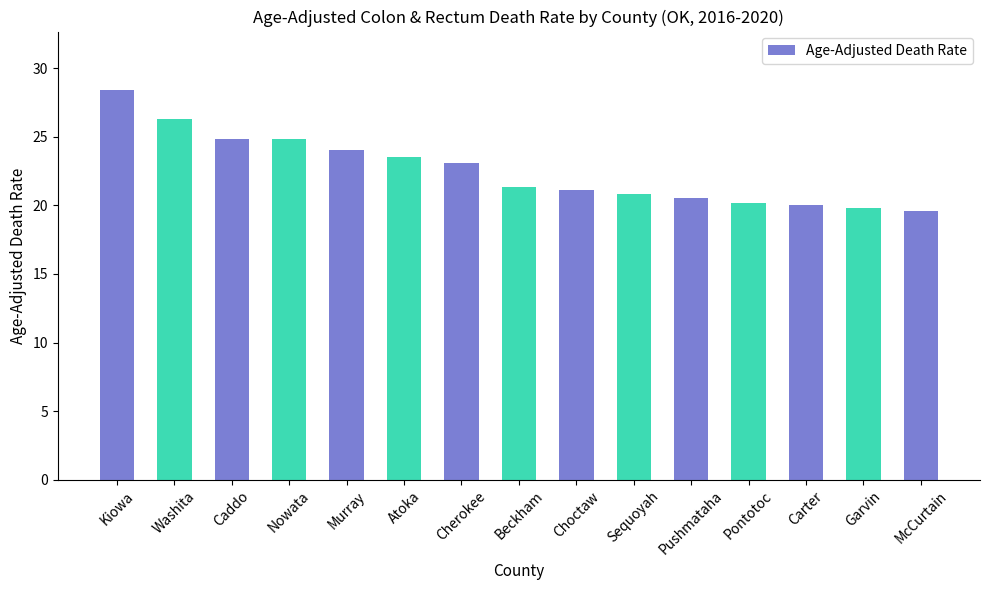

What is the change in value from Washita to Atoka?

-2.8